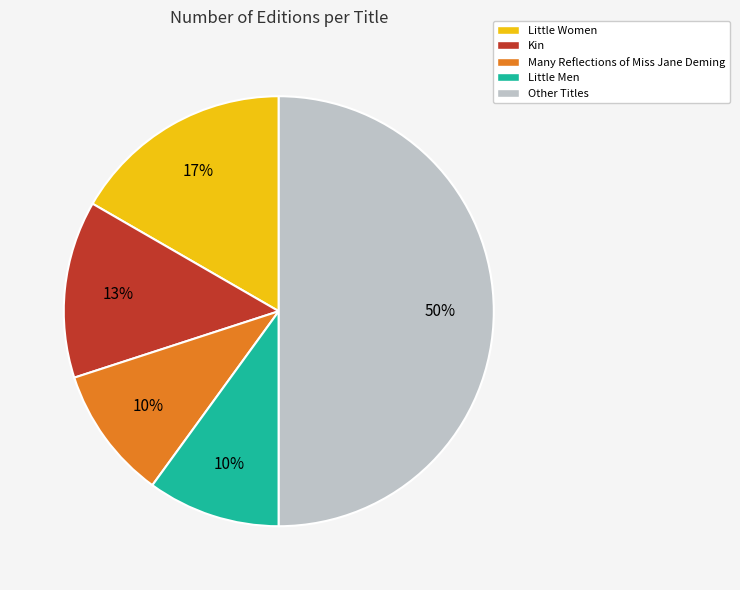

To the nearest percent, what is the average slice percentage?

20%